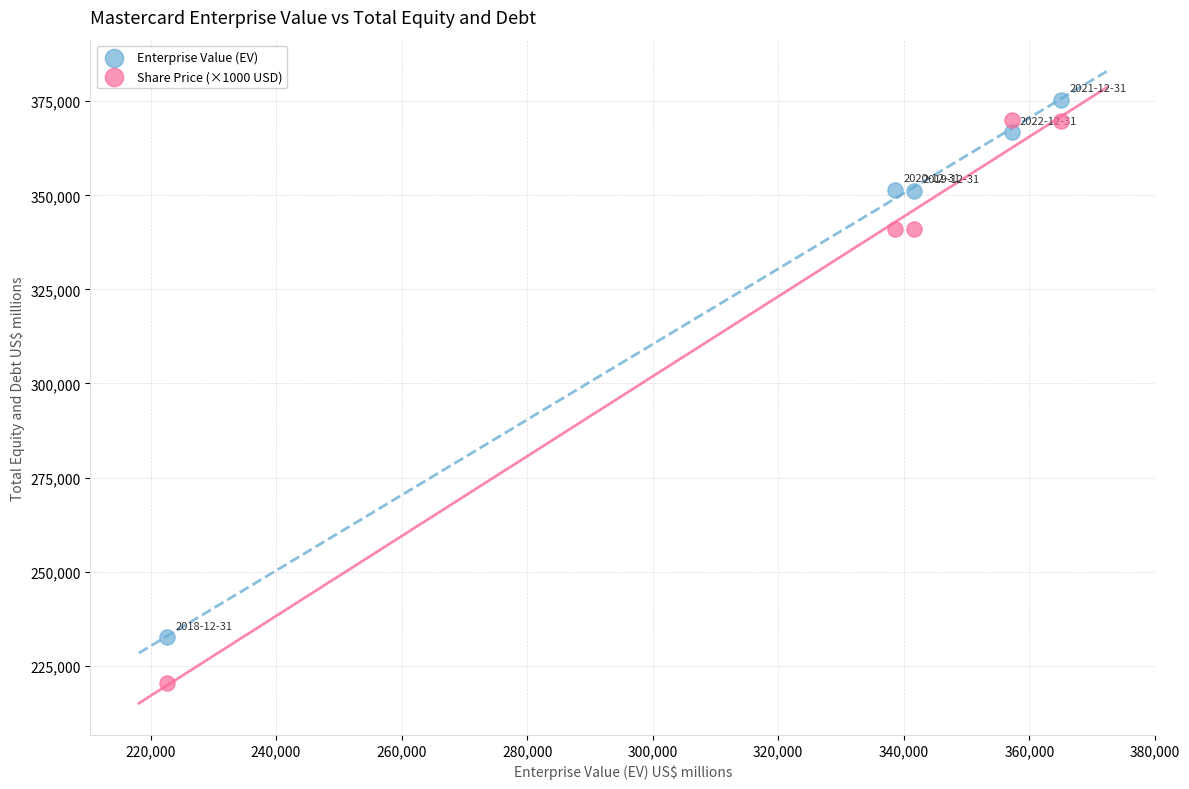

Across all data points, what is the range of X values (max minus min)?

142460